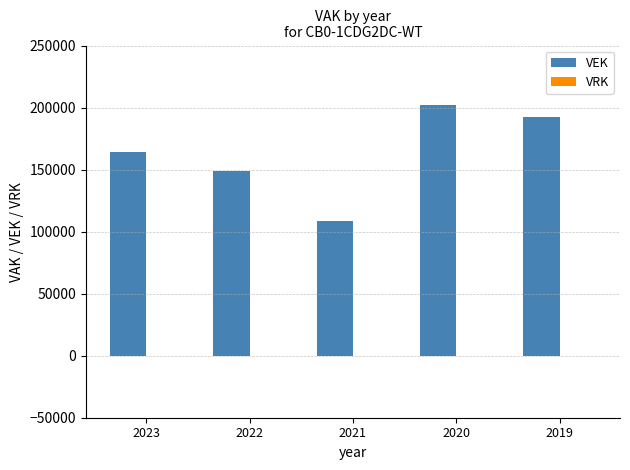

What is the value of the 2nd bar from the left?

148624